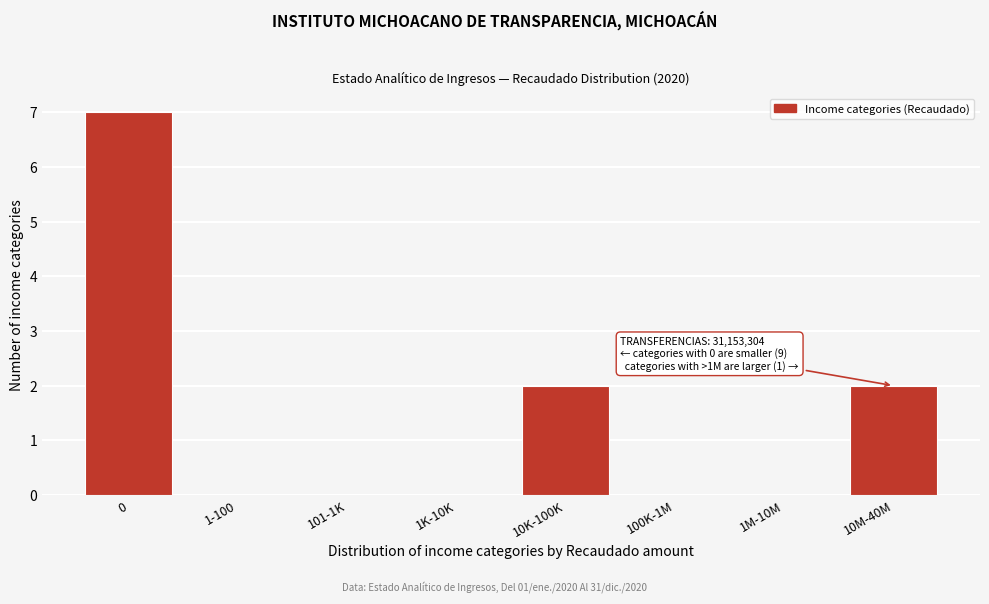

Reading right to left, transcribe all the data shown in this chart.

10M-40M=2	1M-10M=0	100K-1M=0	10K-100K=2	1K-10K=0	101-1K=0	1-100=0	0=7